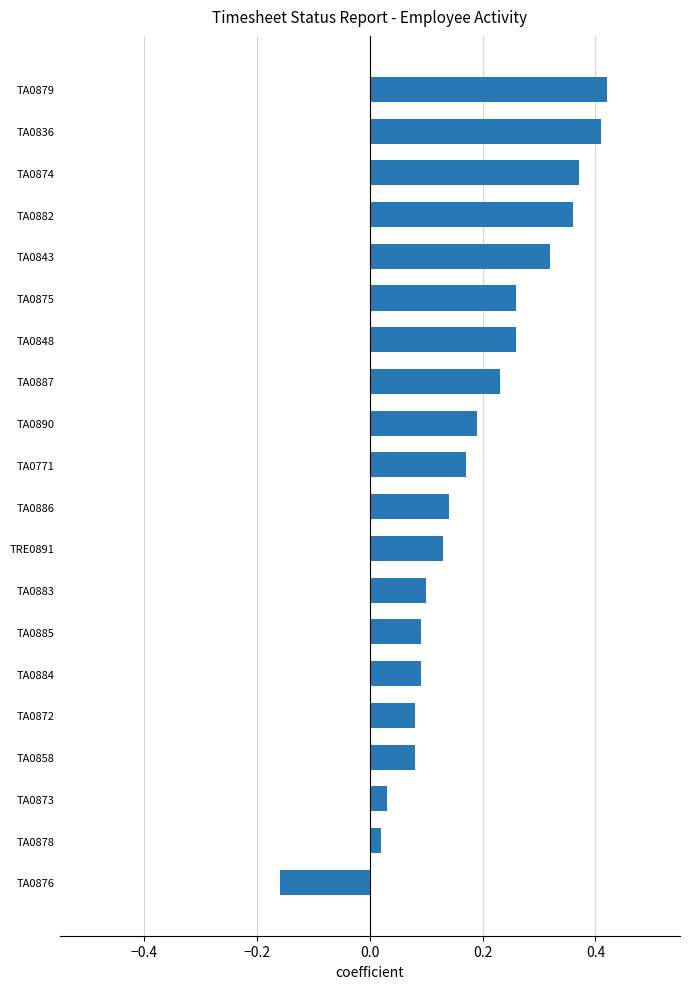

At which category does the chart reach its minimum across all series?

TA0876